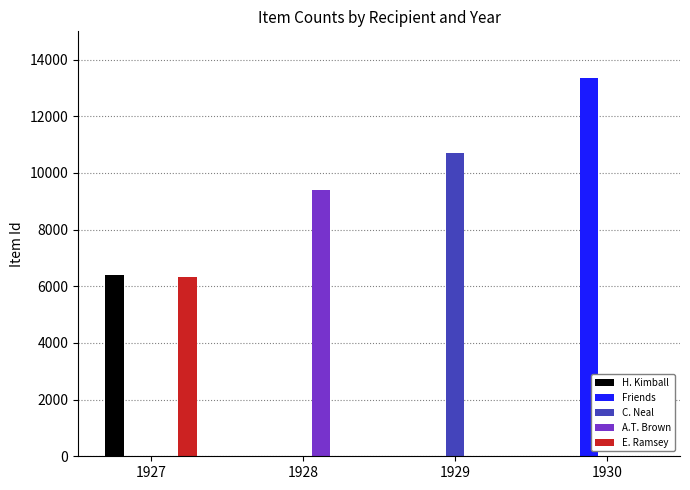

Are the bars horizontal?

No